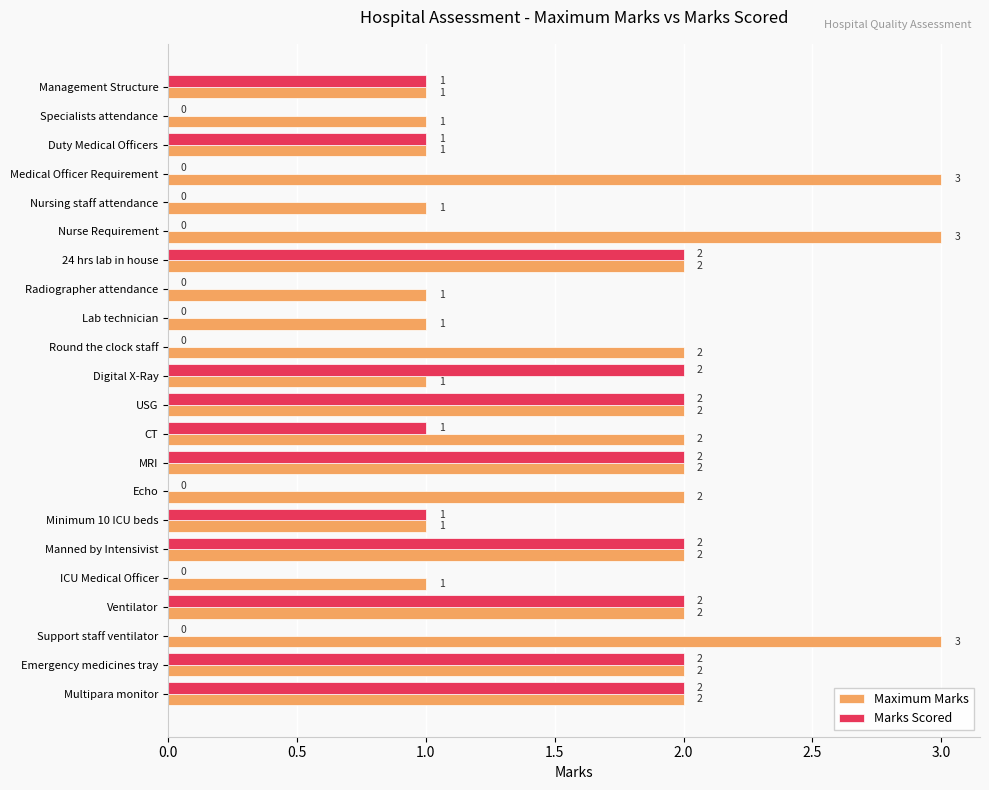

Is the value of Maximum Marks at Medical Officer Requirement greater than the value of Marks Scored at Round the clock staff?

Yes